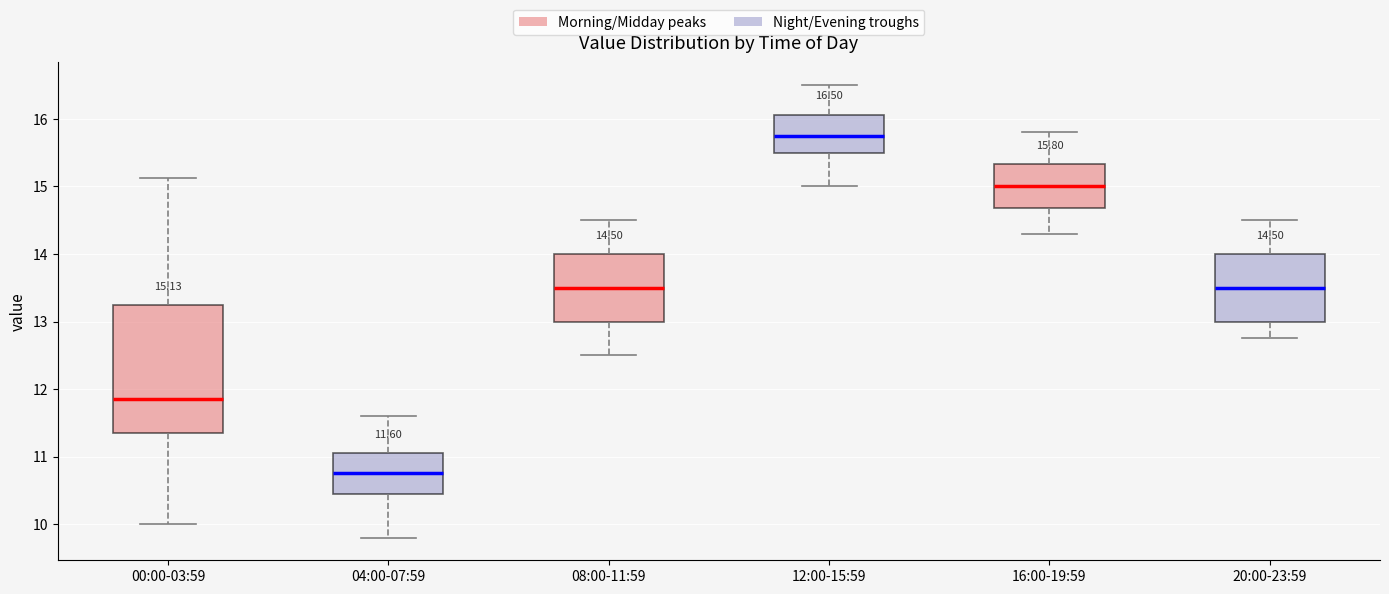

Which box is the tallest, from its lower edge to its upper edge?

00:00-03:59